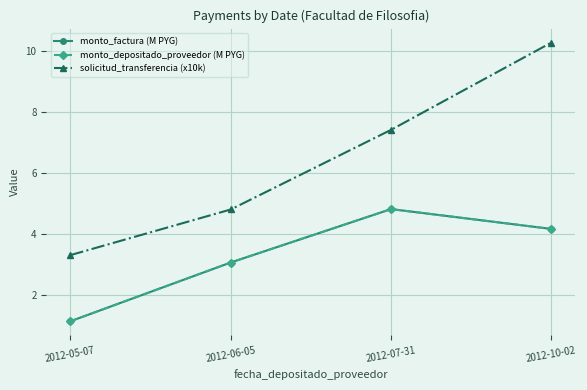

Does the chart have visible grid lines?

Yes